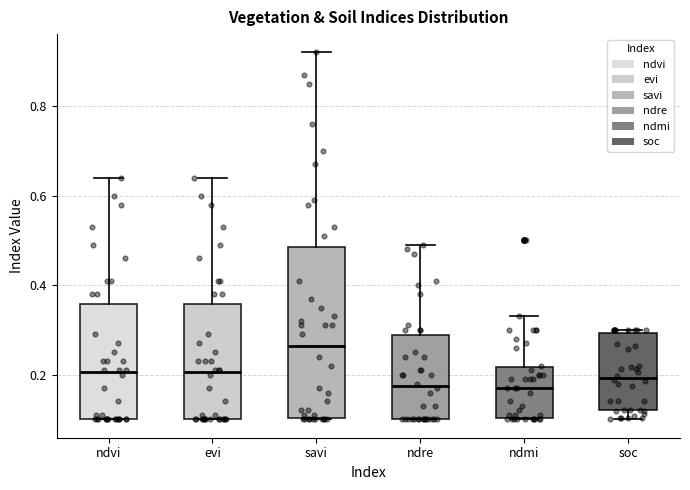

Reading left to right, read every box against the y-axis: the position of its median line, the range the box covers, and the ends of its whiskers. The values are not printed on the chart, so give them approximately, as read against the axis.

ndvi: median 0.20, box 0.10 to 0.36, whiskers 0.10 to 0.64
evi: median 0.20, box 0.10 to 0.36, whiskers 0.10 to 0.64
savi: median 0.26, box 0.10 to 0.48, whiskers 0.10 to 0.92
ndre: median 0.18, box 0.10 to 0.28, whiskers 0.10 to 0.50
ndmi: median 0.18, box 0.10 to 0.22, whiskers 0.10 to 0.34
soc: median 0.20, box 0.12 to 0.30, whiskers 0.10 to 0.30 (just above the box's upper edge)